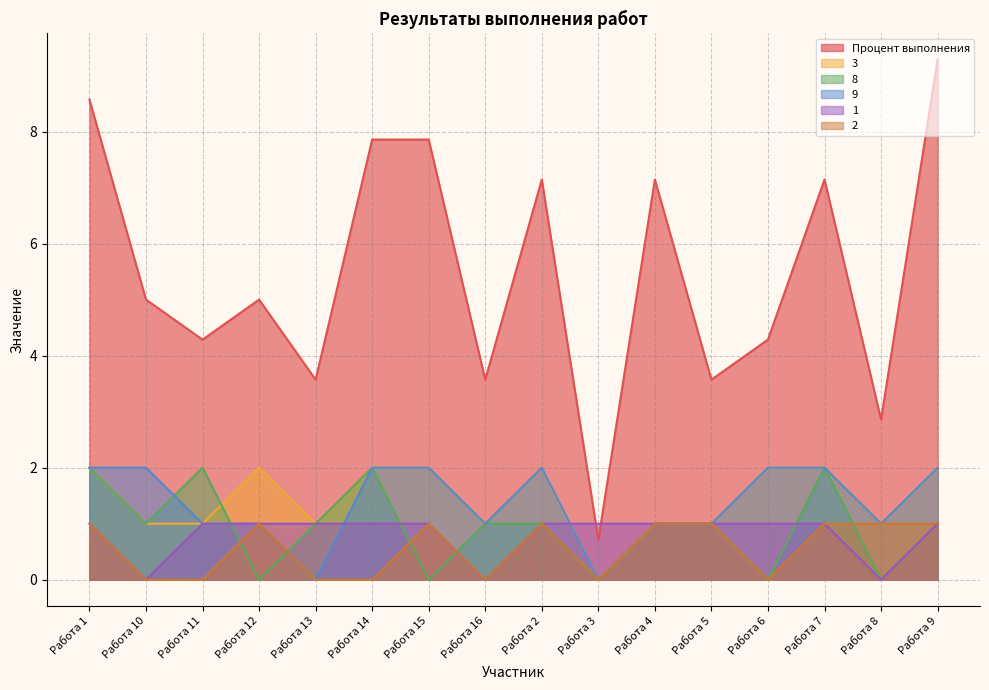

What is the highest value of the 9 series?

2.0